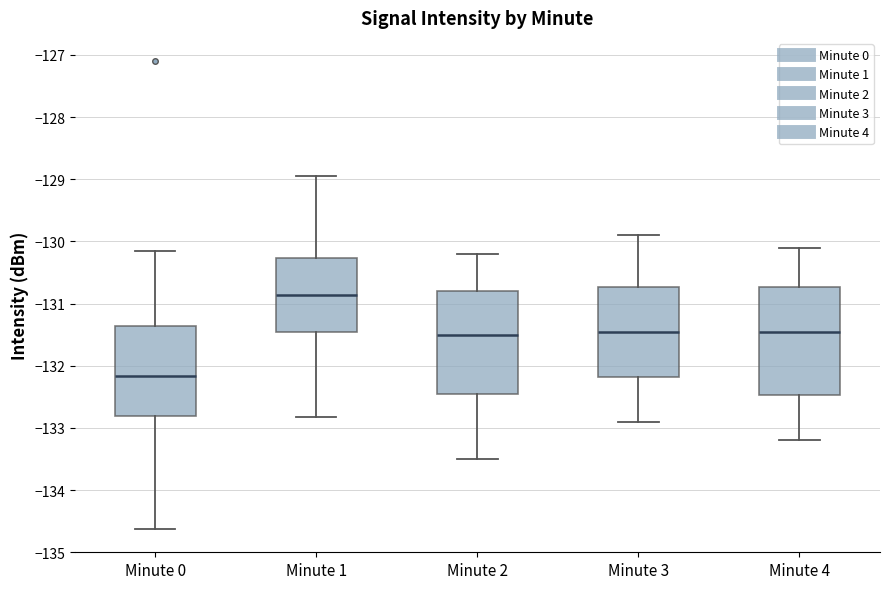

Reading left to right, transcribe this box plot: for each box, give where its median line is, the range the box spans, and where its two whiskers end, as read against the y-axis. The values are not printed on the chart, so give them approximately, as read against the axis.

Minute 0: median -132.2, box -132.8 to -131.4, whiskers -134.6 to -130.2
Minute 1: median -130.9, box -131.4 to -130.3, whiskers -132.8 to -128.9
Minute 2: median -131.5, box -132.4 to -130.8, whiskers -133.5 to -130.2
Minute 3: median -131.4, box -132.2 to -130.7, whiskers -132.9 to -129.9
Minute 4: median -131.4, box -132.5 to -130.7, whiskers -133.2 to -130.1